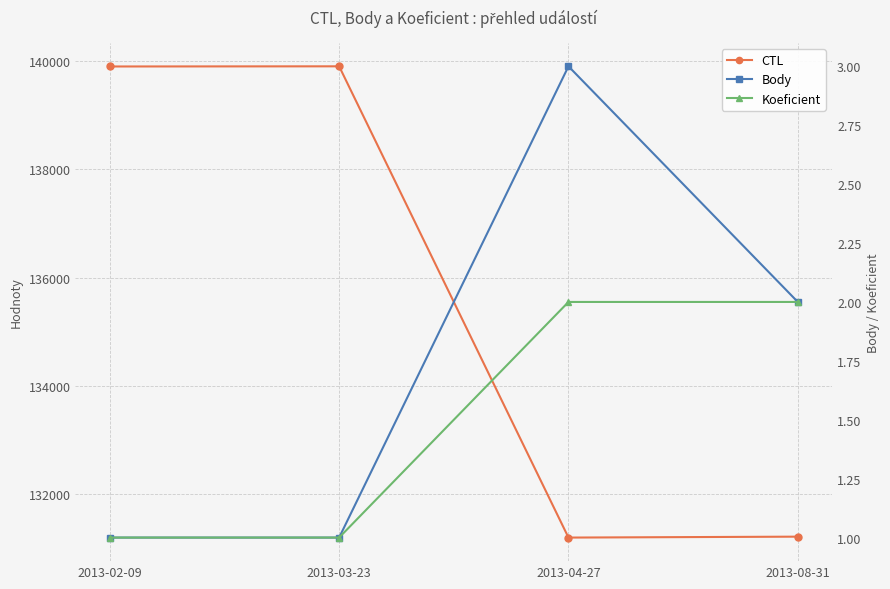

Does the chart display data point markers on the line(s)?

Yes